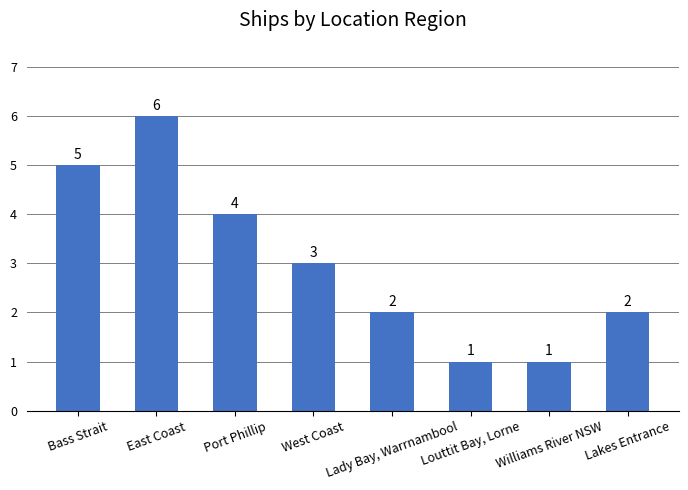

What is the sum of the values at Lady Bay, Warrnambool and Lakes Entrance?

4